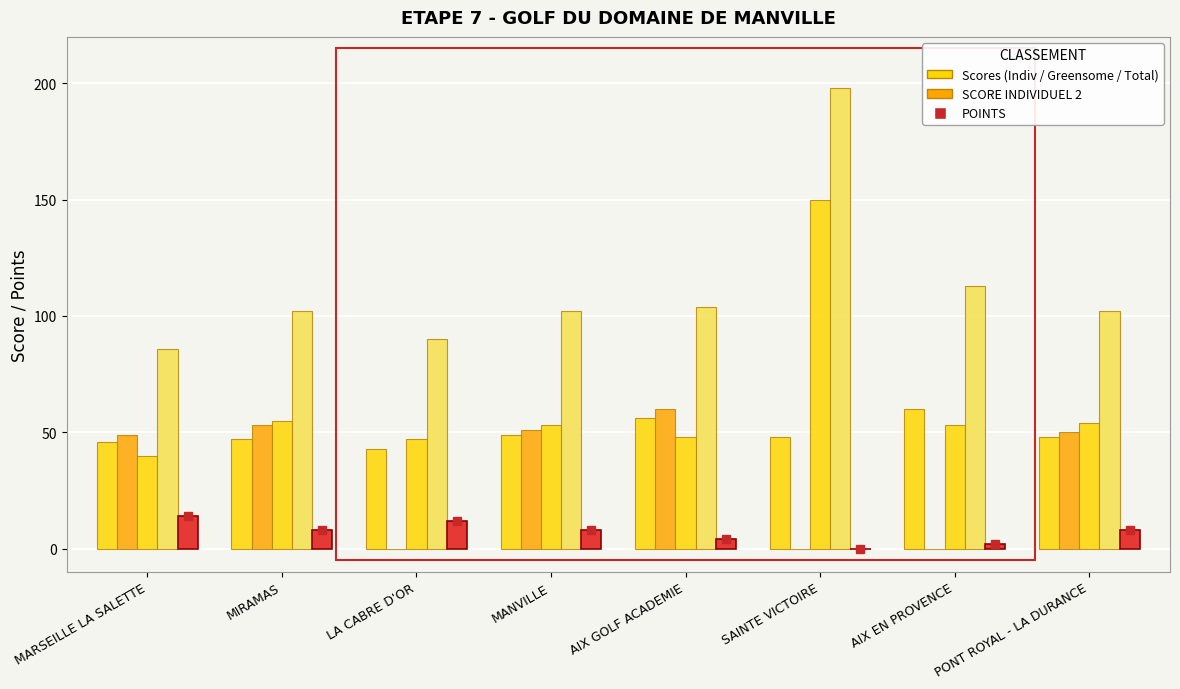

Reading right to left, extract all data points from this chart.

SCORE INDIVIDUEL 1: PONT ROYAL - LA DURANCE=48	AIX EN PROVENCE=60	SAINTE VICTOIRE=48	AIX GOLF ACADEMIE=56	MANVILLE=49	LA CABRE D'OR=43	MIRAMAS=47	MARSEILLE LA SALETTE=46
SCORE INDIVIDUEL 2: PONT ROYAL - LA DURANCE=50	AIX EN PROVENCE=0	SAINTE VICTOIRE=0	AIX GOLF ACADEMIE=60	MANVILLE=51	LA CABRE D'OR=0	MIRAMAS=53	MARSEILLE LA SALETTE=49
GREENSOME: PONT ROYAL - LA DURANCE=54	AIX EN PROVENCE=53	SAINTE VICTOIRE=150	AIX GOLF ACADEMIE=48	MANVILLE=53	LA CABRE D'OR=47	MIRAMAS=55	MARSEILLE LA SALETTE=40
TOTAL JOURNEE: PONT ROYAL - LA DURANCE=102	AIX EN PROVENCE=113	SAINTE VICTOIRE=198	AIX GOLF ACADEMIE=104	MANVILLE=102	LA CABRE D'OR=90	MIRAMAS=102	MARSEILLE LA SALETTE=86
POINTS: PONT ROYAL - LA DURANCE=8	AIX EN PROVENCE=2	SAINTE VICTOIRE=0	AIX GOLF ACADEMIE=4	MANVILLE=8	LA CABRE D'OR=12	MIRAMAS=8	MARSEILLE LA SALETTE=14